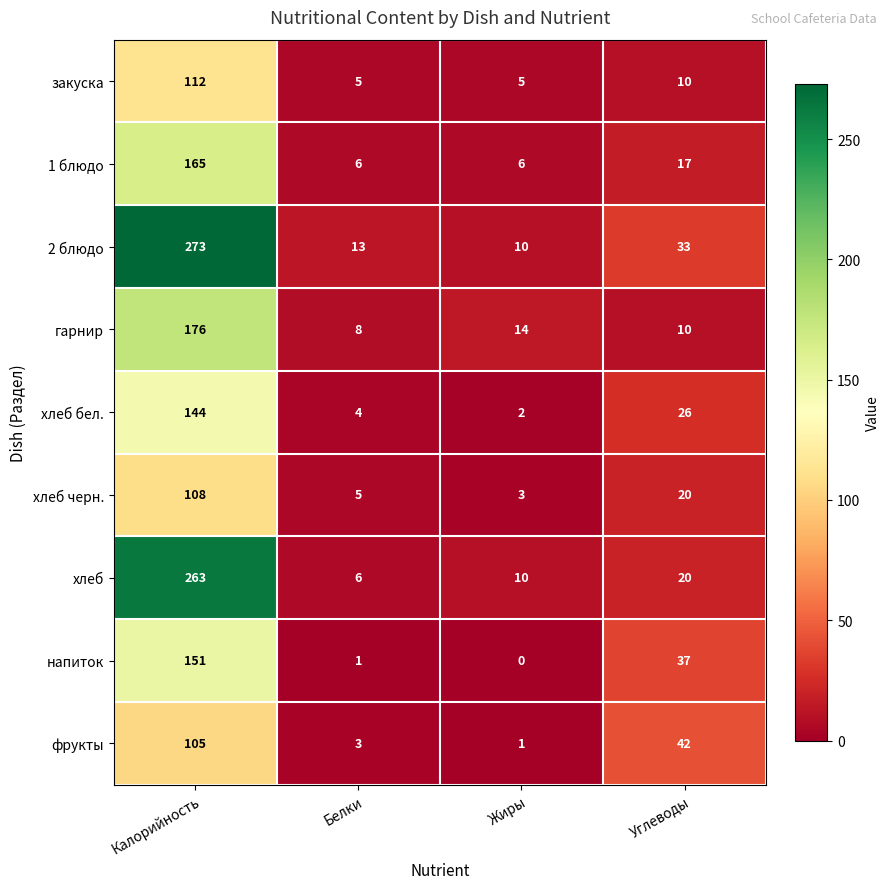

Which category has the highest value in the хлеб черн. series?

Калорийность